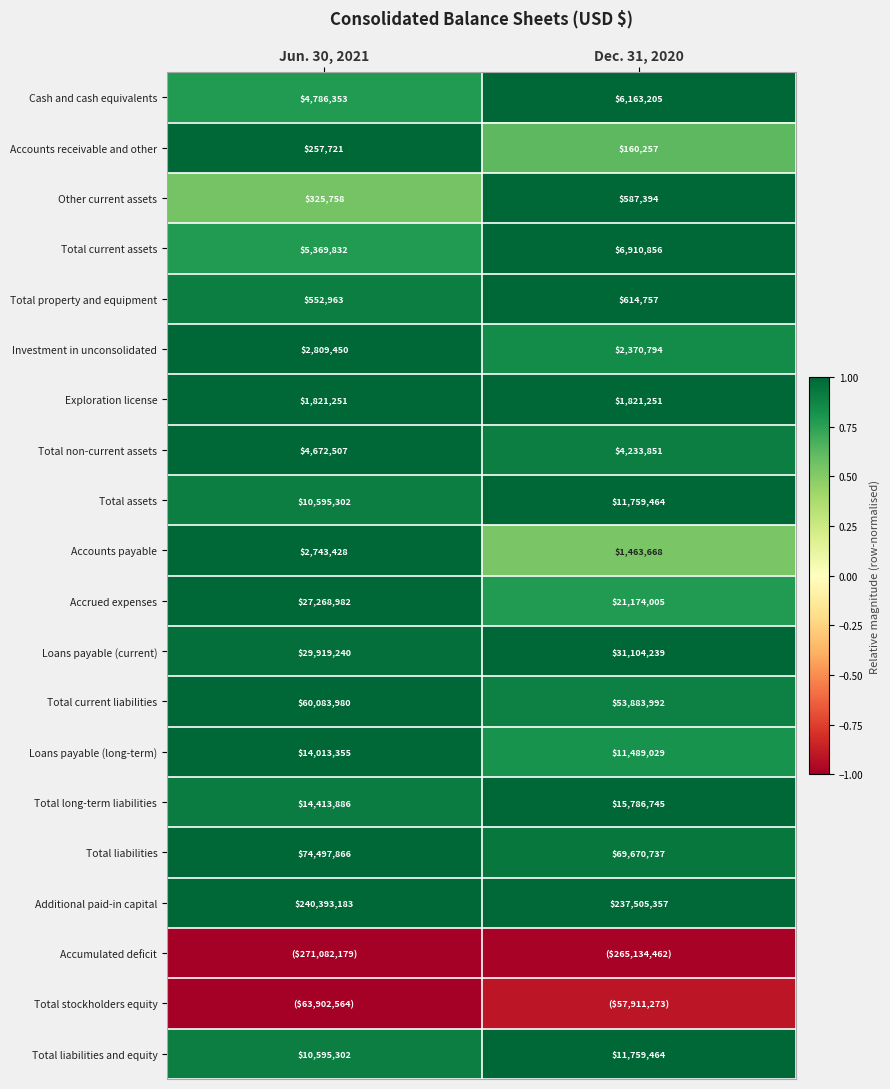

Which has a higher value, Dec. 31, 2020 or Jun. 30, 2021?

Dec. 31, 2020